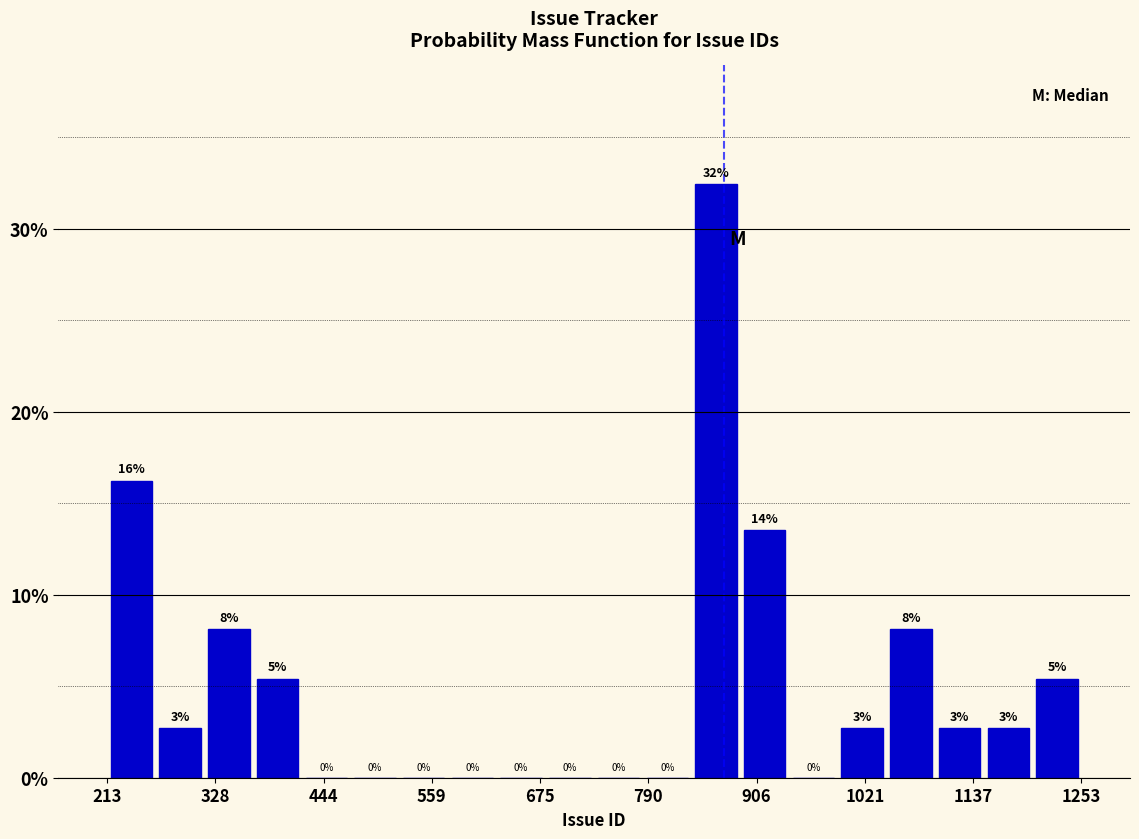

Around what value on the x-axis is the tallest bar? Give the approximate position of its centre, as read against the axis.

860